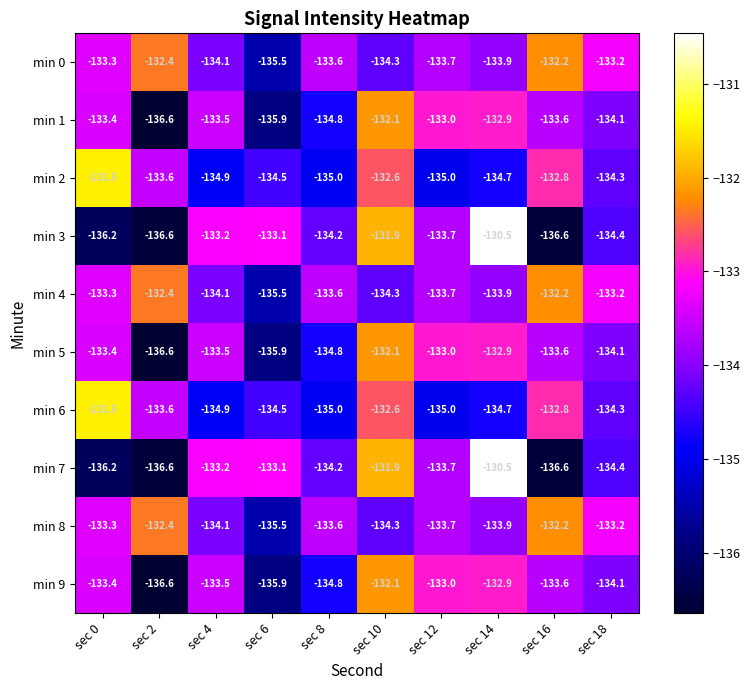

What is the difference between the highest and lowest values at sec 16?

4.4